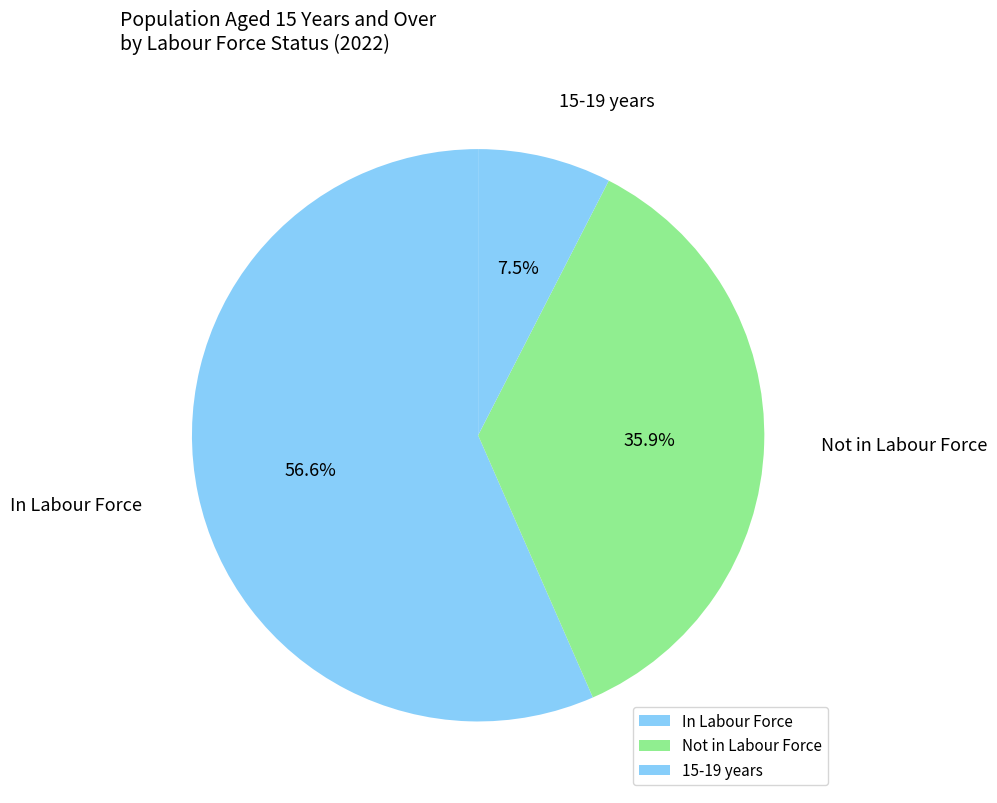

Between 15-19 years and Not in Labour Force, which is larger?

Not in Labour Force